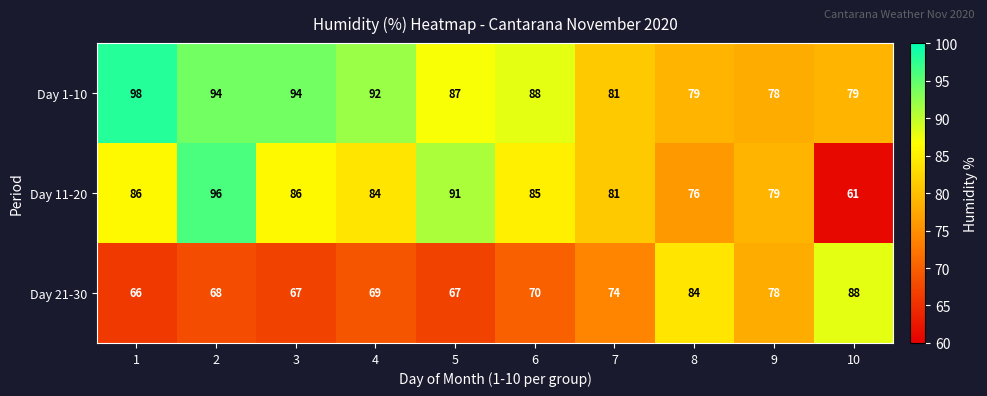

Which series changed the most between 4 and 9?

Day 1-10